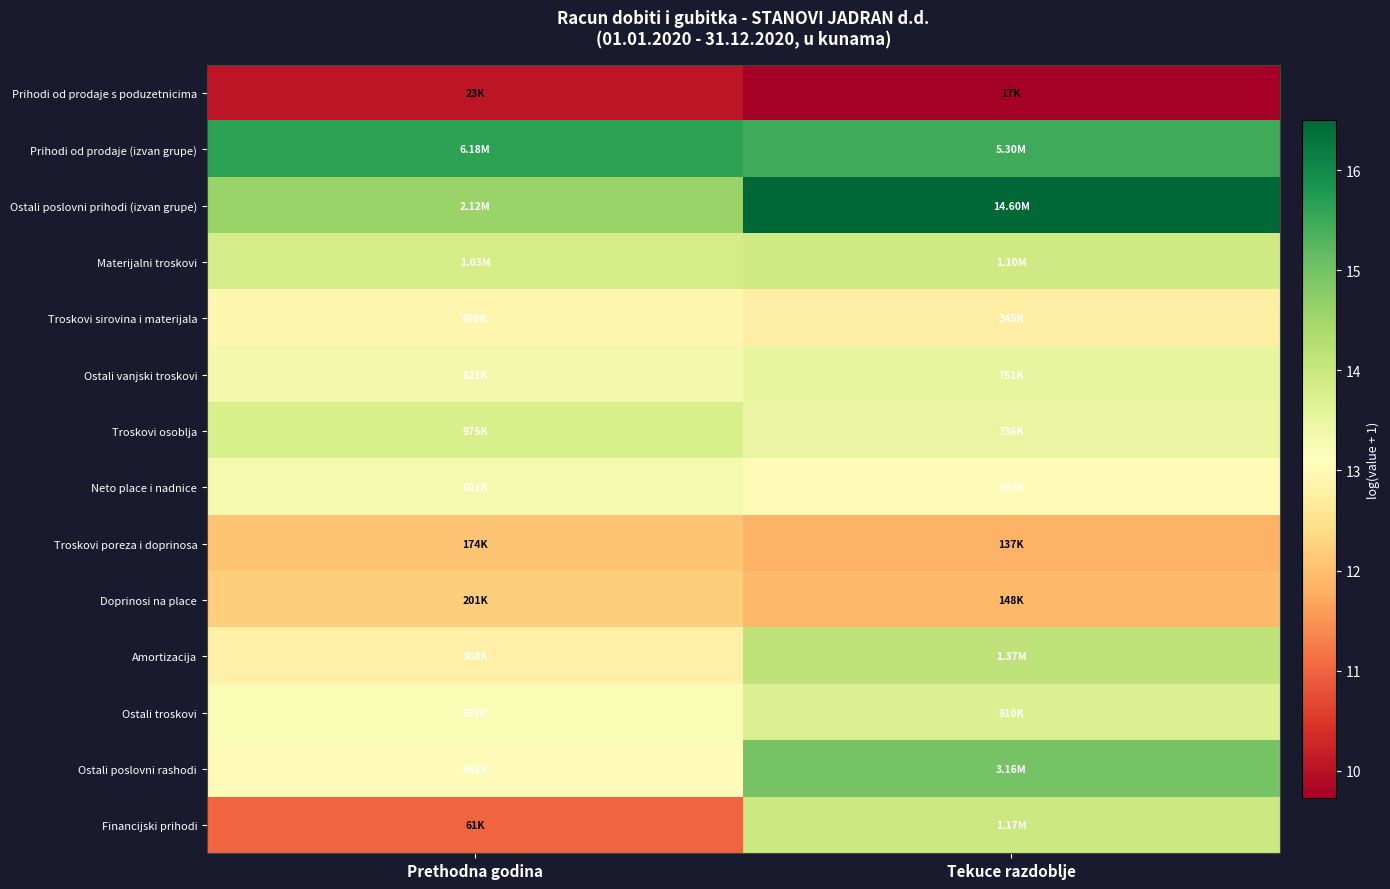

Which label corresponds to the smallest value in the chart?

Tekuce razdoblje